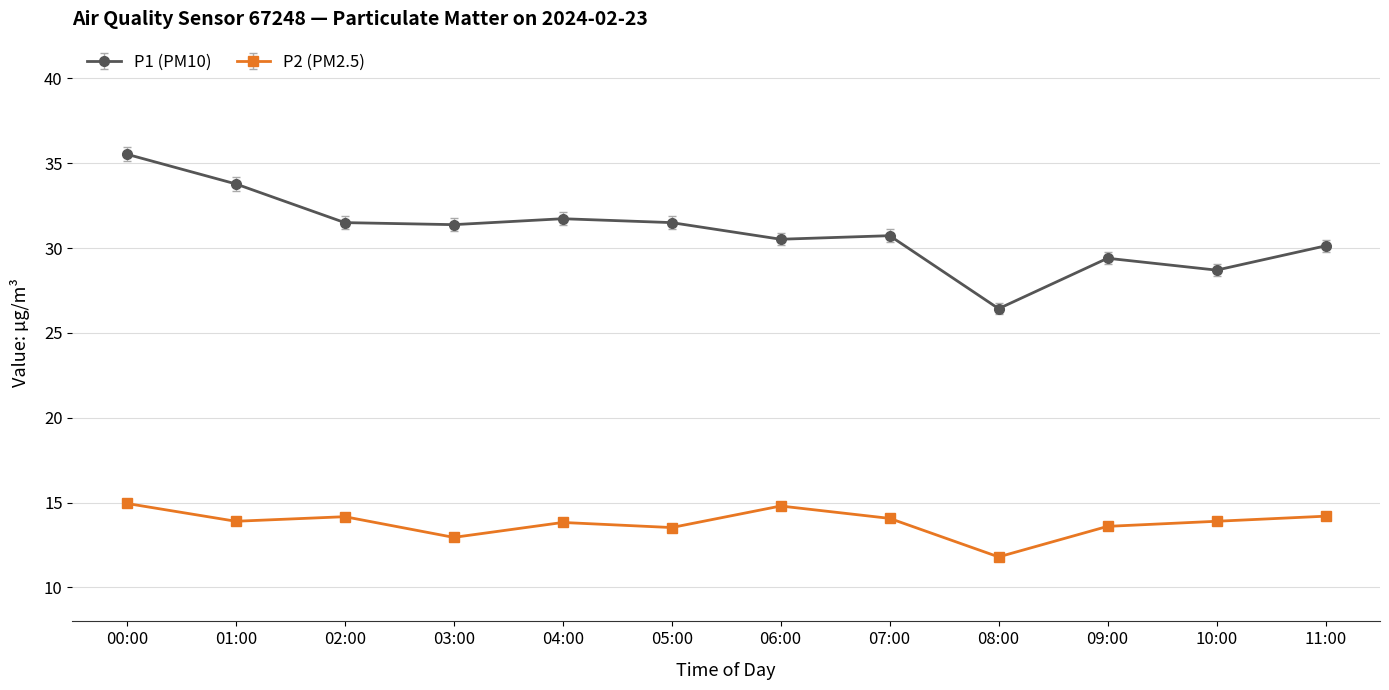

At which category is the sum across all series the highest?

00:00